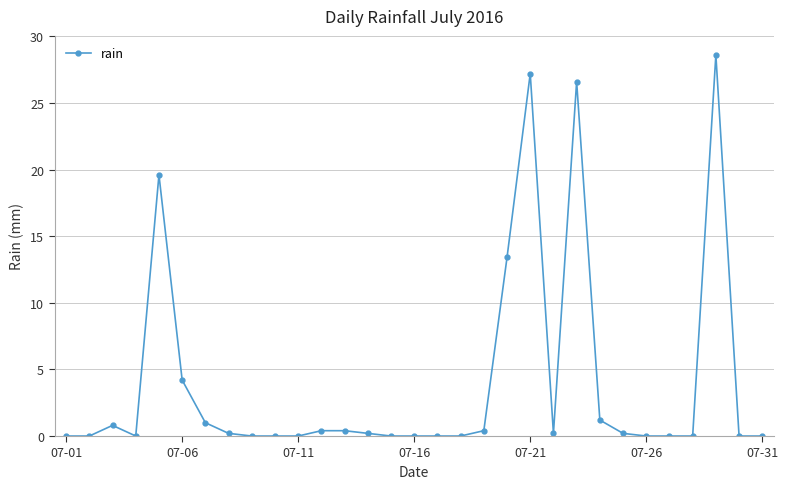

What is the maximum value shown in the chart?

28.6